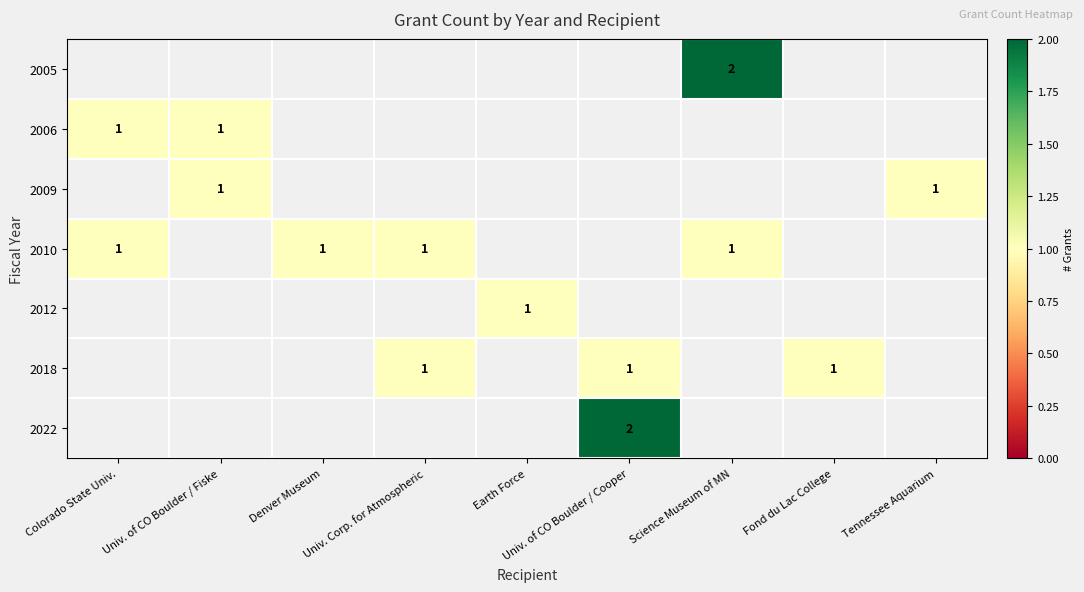

Is it true that 2010 equals 1 at Denver Museum?

True